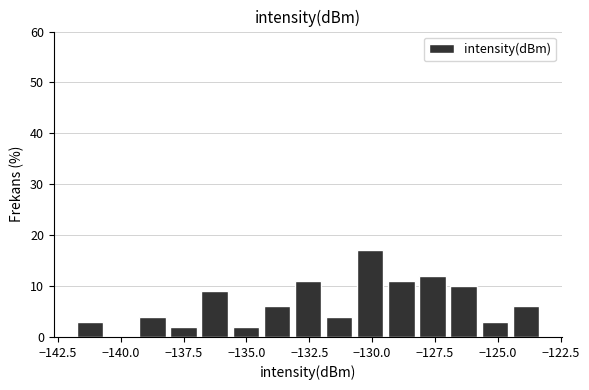

Around what value on the x-axis is the tallest bar? Give the approximate position of its centre, as read against the axis.

-130.0